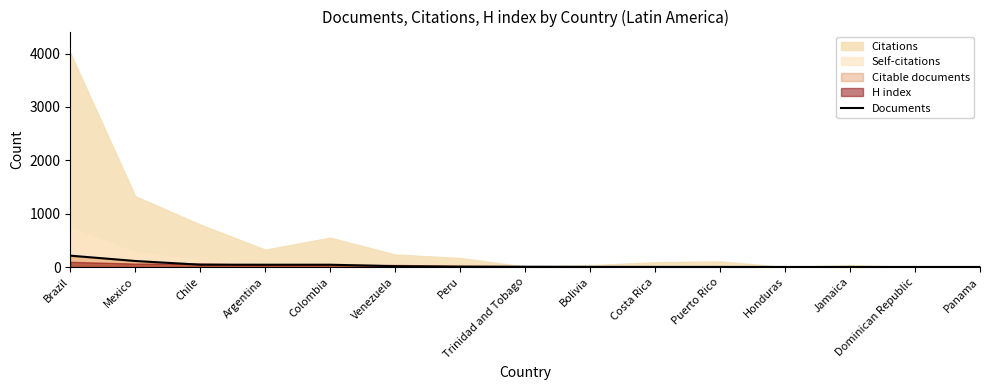

What is the highest value of the Documents series?

213